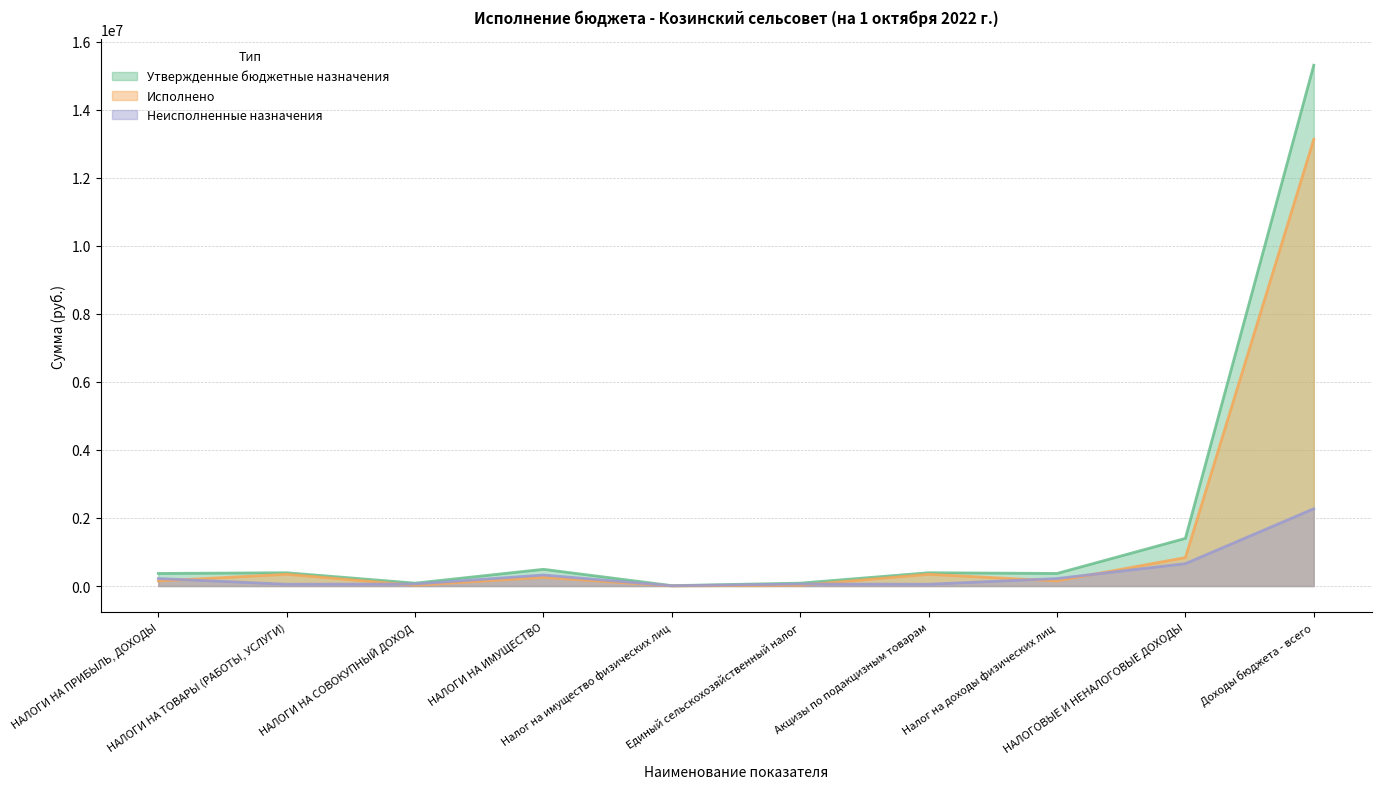

At Налог на имущество физических лиц, list the series in order from largest to smallest.

Утвержденные бюджетные назначения, Неисполненные назначения, Исполнено